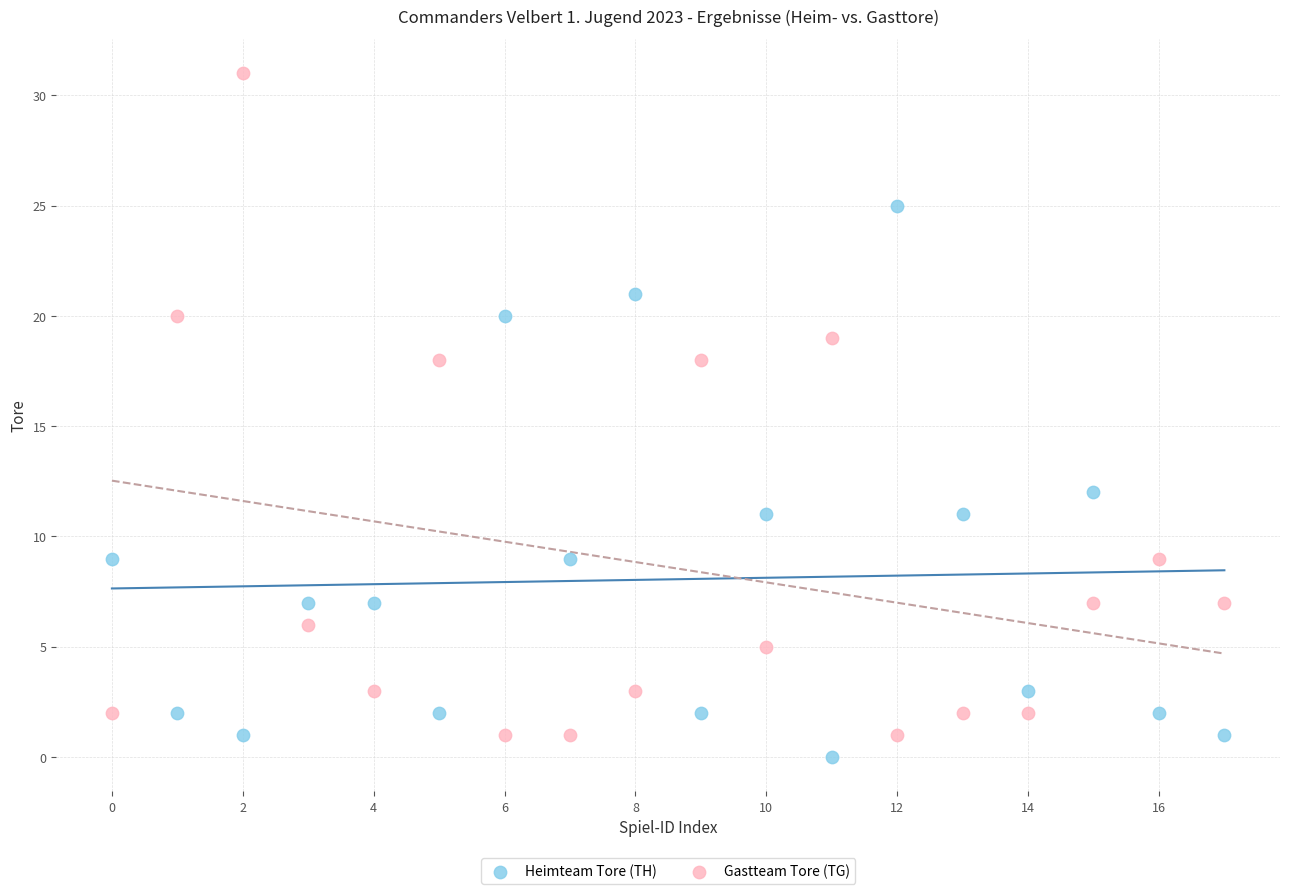

What are all the series names shown in the legend?

Heimteam Tore (TH), Gastteam Tore (TG)